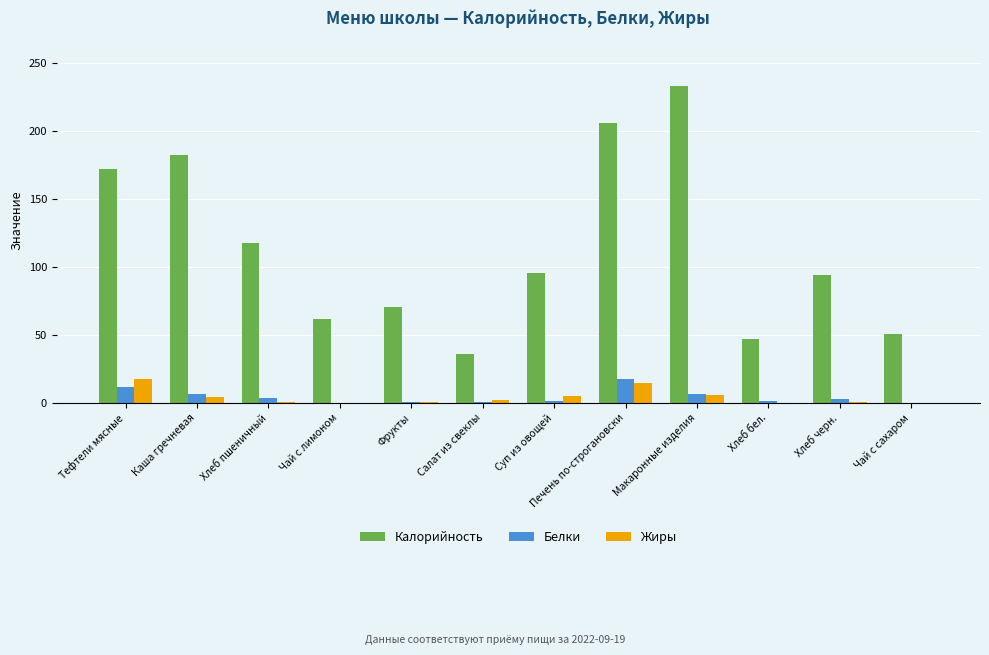

Which label corresponds to the largest value in the chart?

Макаронные изделия